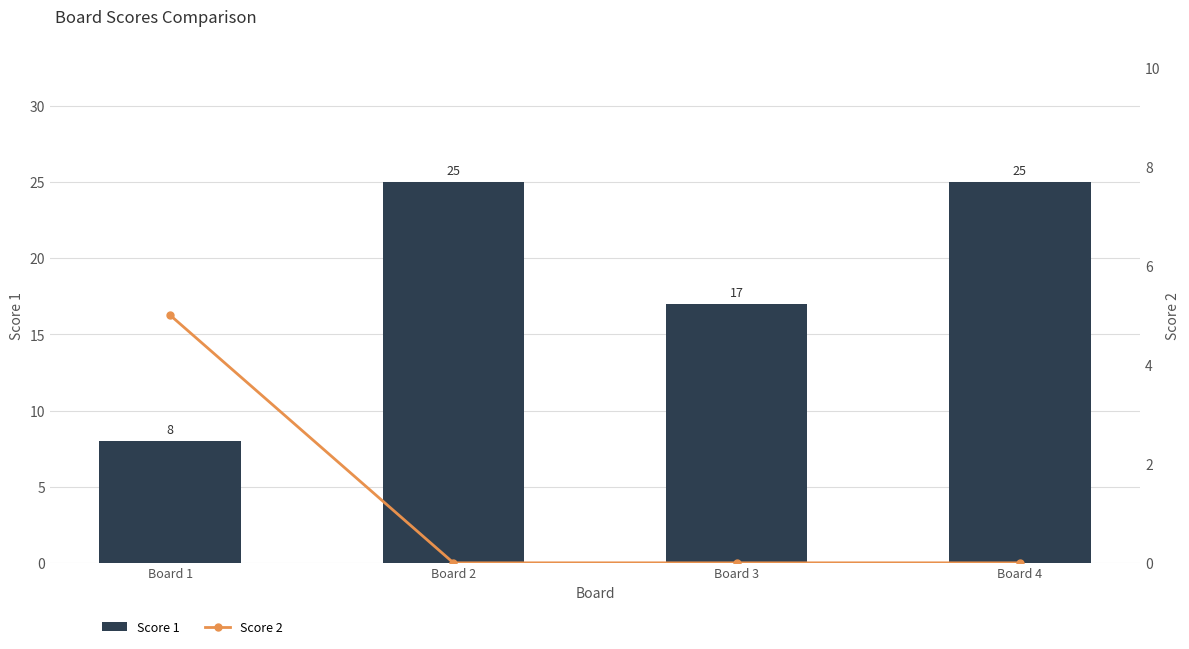

At how many categories does at least one series exceed 20?

2